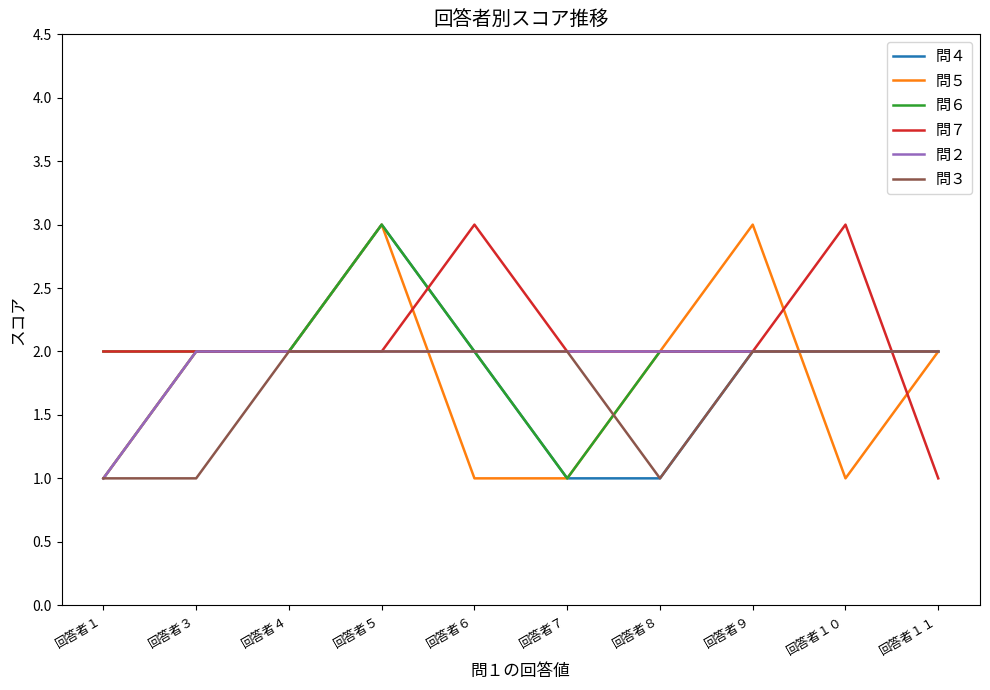

The value of 問３ at 回答者１ is 1. True or false?

True